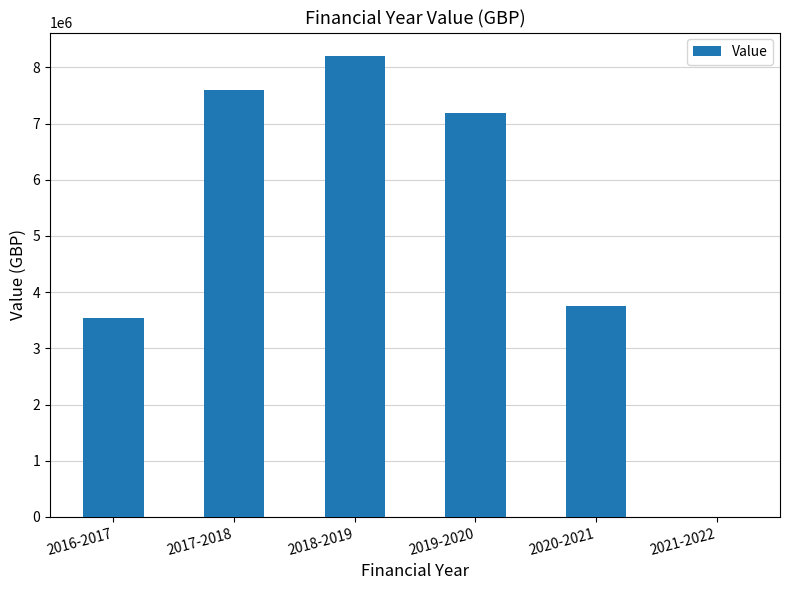

What is the sum of all values?

30277811